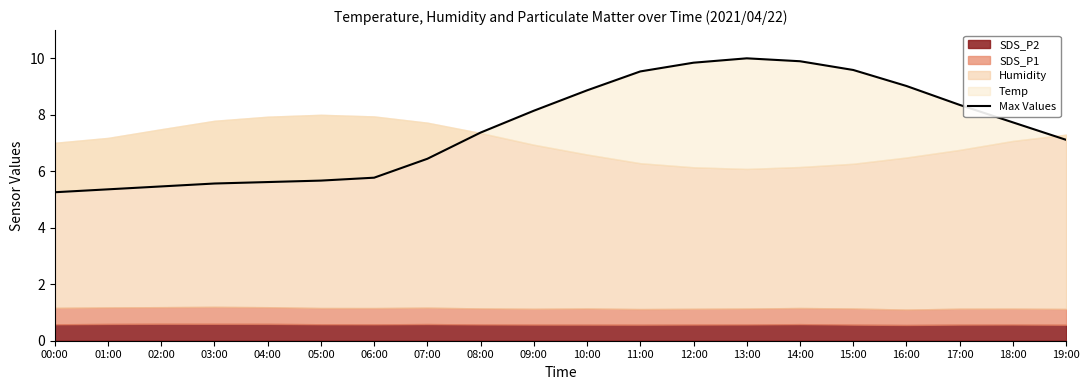

Reading left to right, transcribe all the data shown in this chart.

5.3	5.4	5.5	5.6	5.6	5.7	5.8	6.4	7.4	8.1	8.9	9.5	9.8	10.0	9.9	9.6	9.0	8.4	7.7	7.1